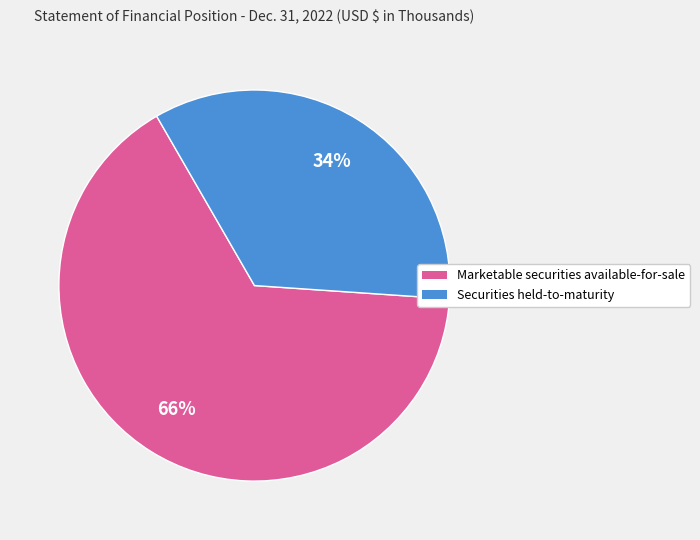

To the nearest percent, what percentage of the pie is Marketable securities available-for-sale?

66%